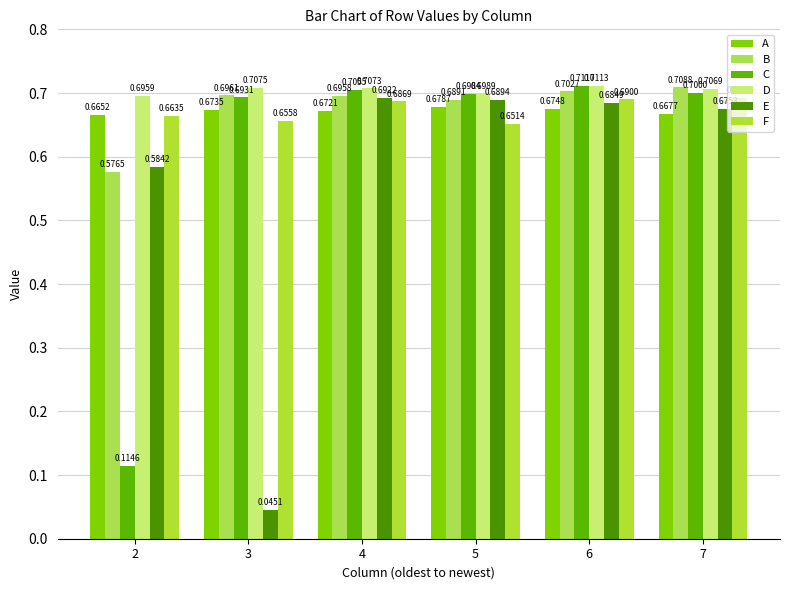

List the series in order of their peak value, lowest first.

A, E, F, B, C, D